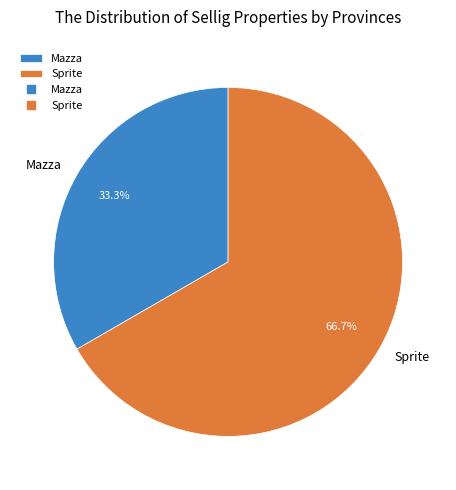

What percentage is the Sprite slice, to the nearest percent?

67%